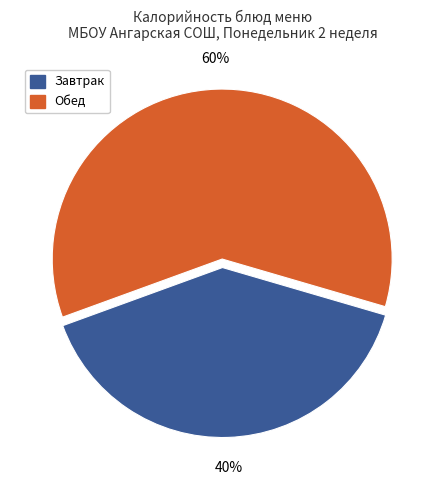

To the nearest percent, what is the average slice percentage?

50%